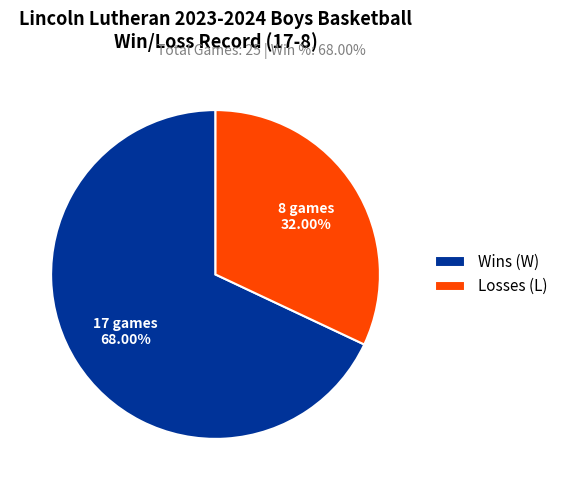

Which category has the biggest portion of the pie?

Wins (W)